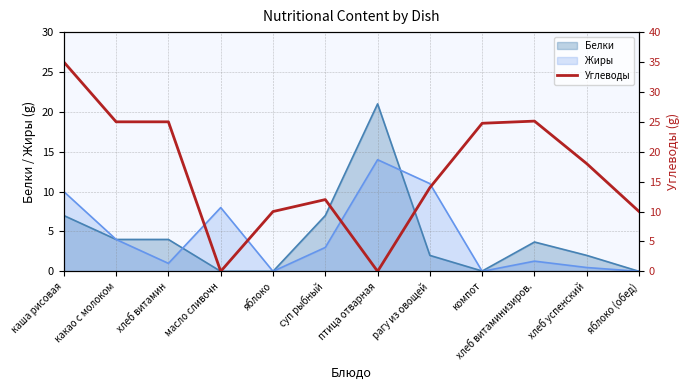

Which category has the highest value across all series?

каша рисовая